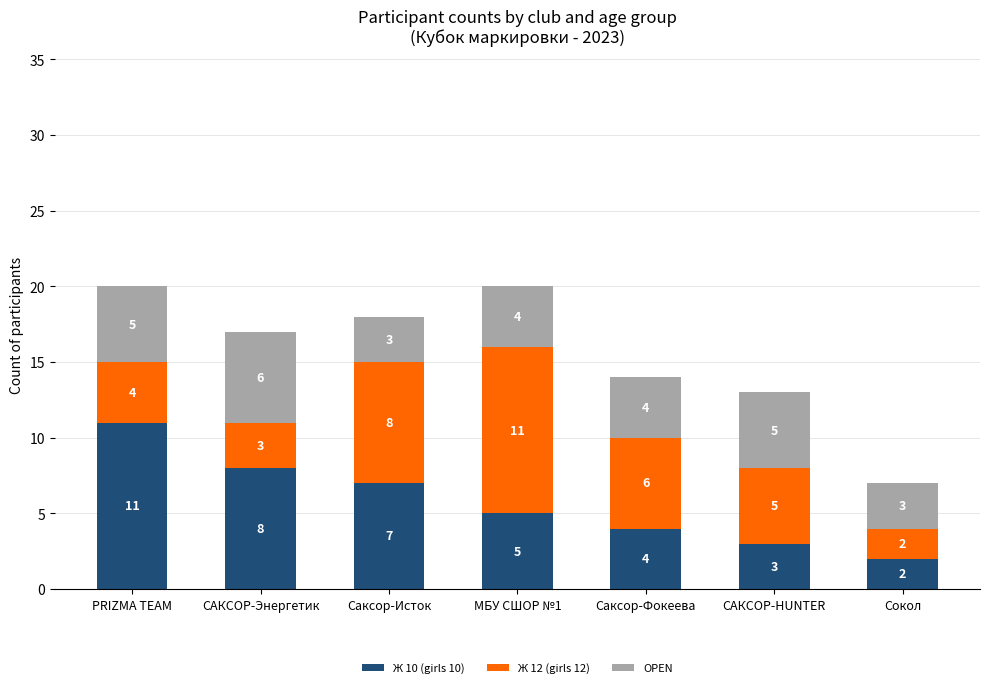

What is the difference between the maximum and minimum values in the Ж 10 (girls 10) series?

9